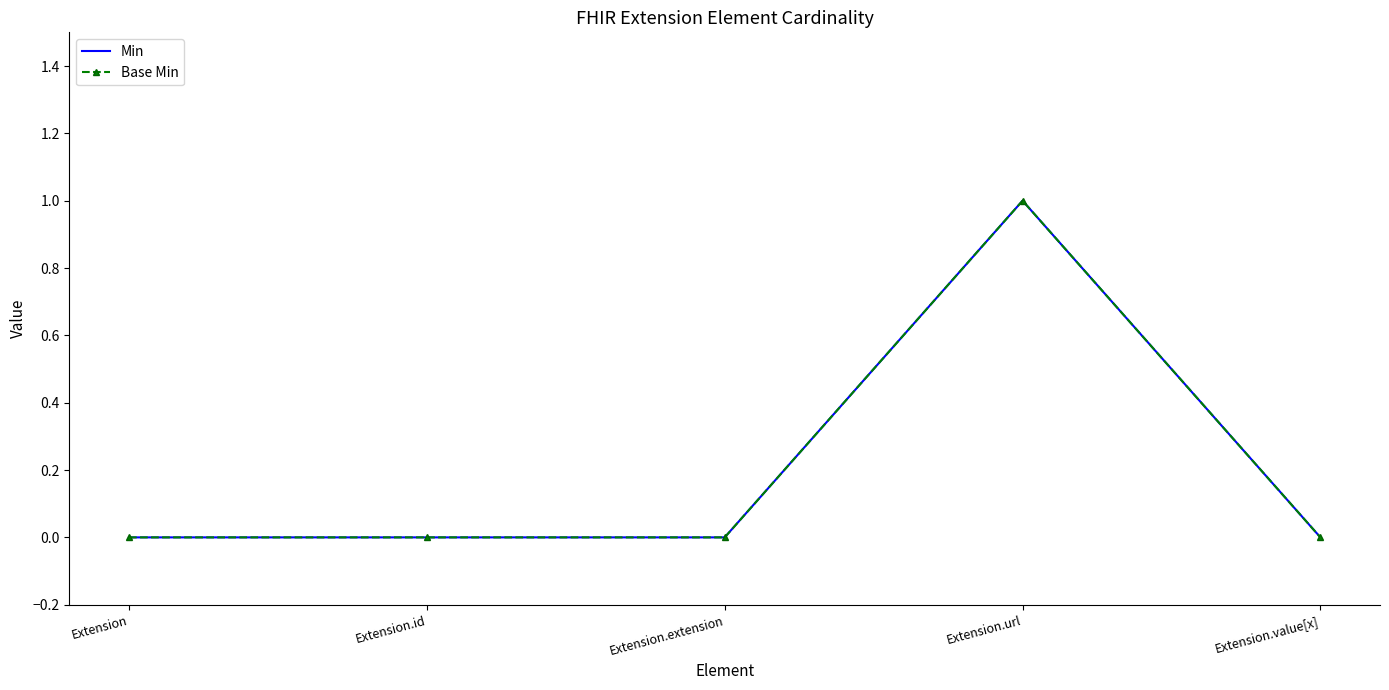

In Min, how many points are higher than both neighbors (excluding endpoints)?

1